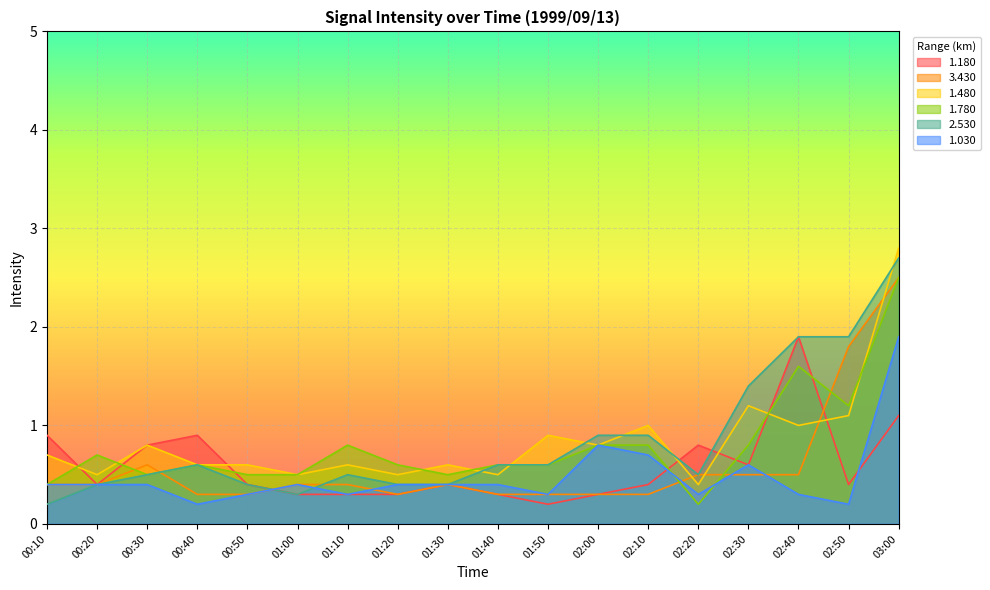

How many interior local valleys does the 2.530 series have?

2